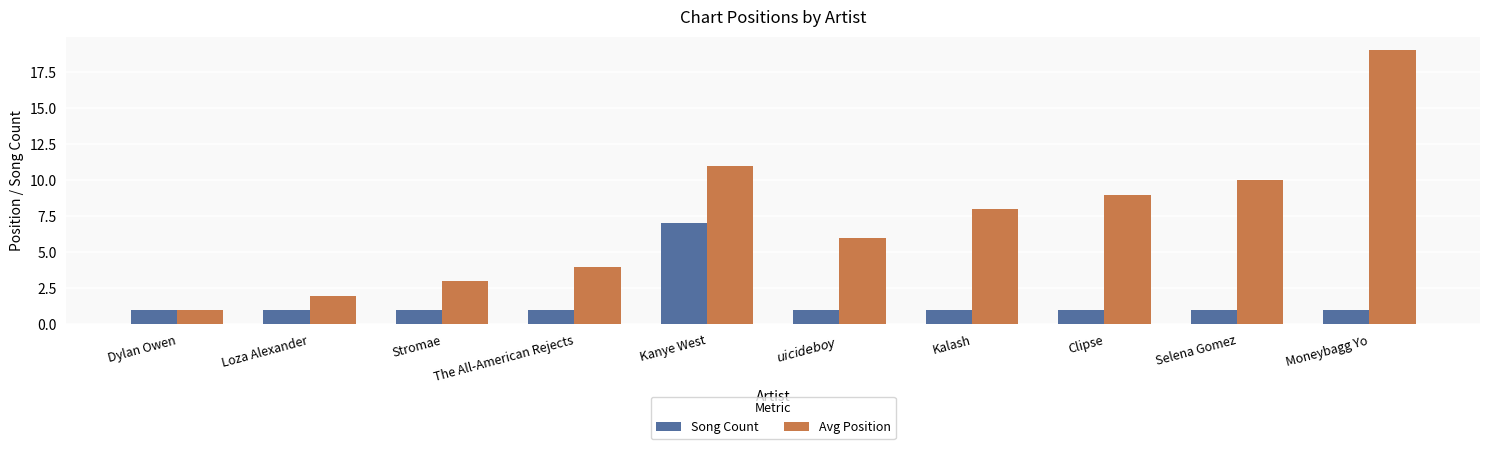

What is the spread (max minus min) of values at Loza Alexander?

1